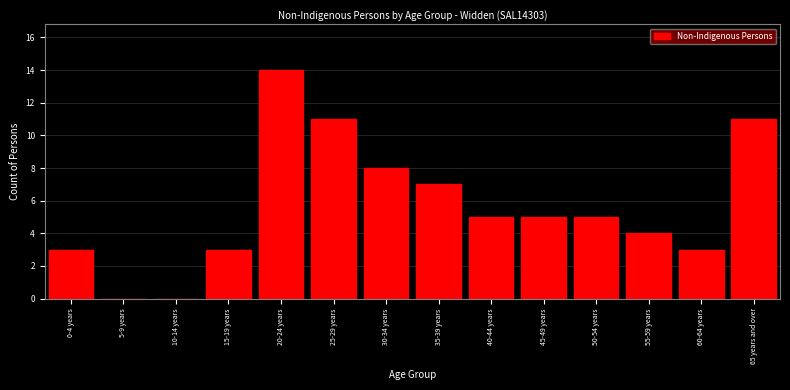

Reading right to left, extract all data points from this chart.

65 years and over=11	60-64 years=3	55-59 years=4	50-54 years=5	45-49 years=5	40-44 years=5	35-39 years=7	30-34 years=8	25-29 years=11	20-24 years=14	15-19 years=3	10-14 years=0	5-9 years=0	0-4 years=3